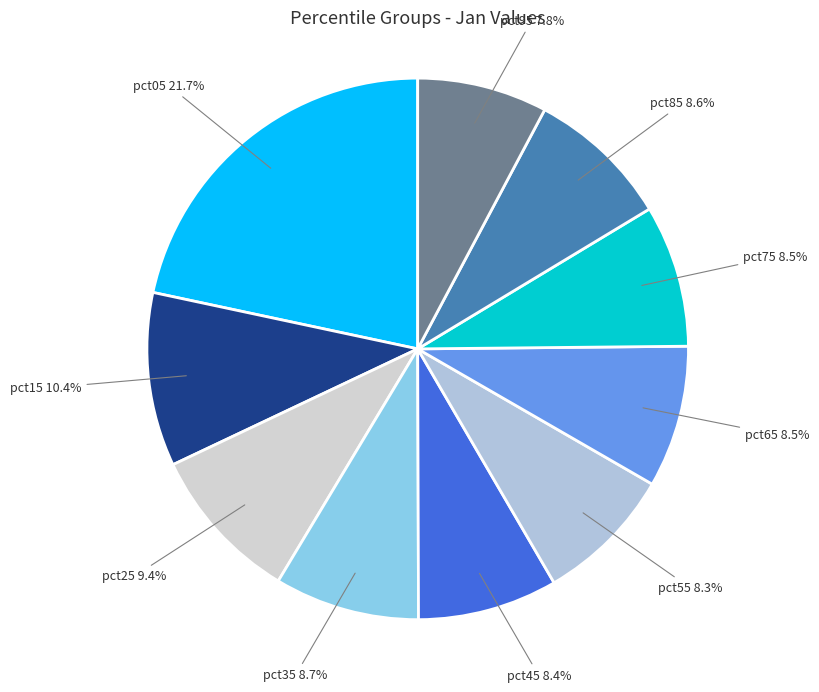

How many slices are in this pie chart?

10